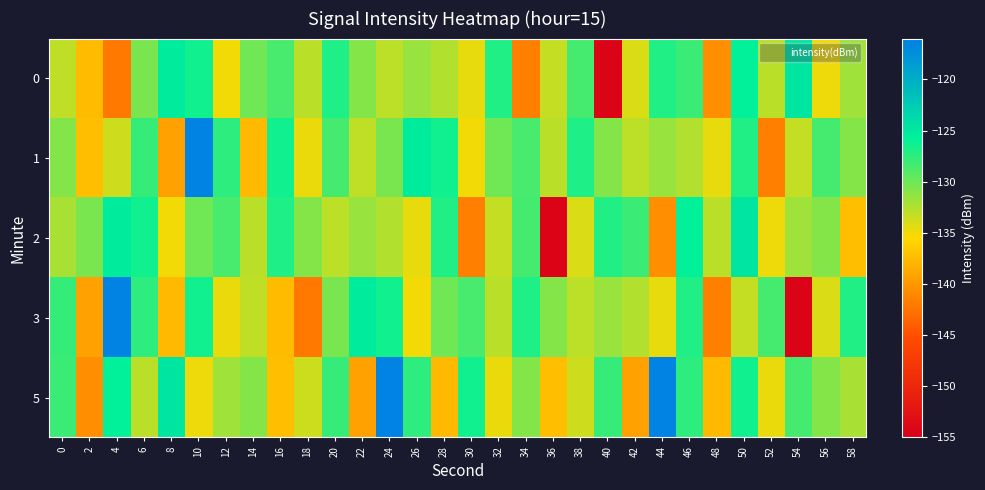

What is the difference between the highest and lowest values at 48?

8.8